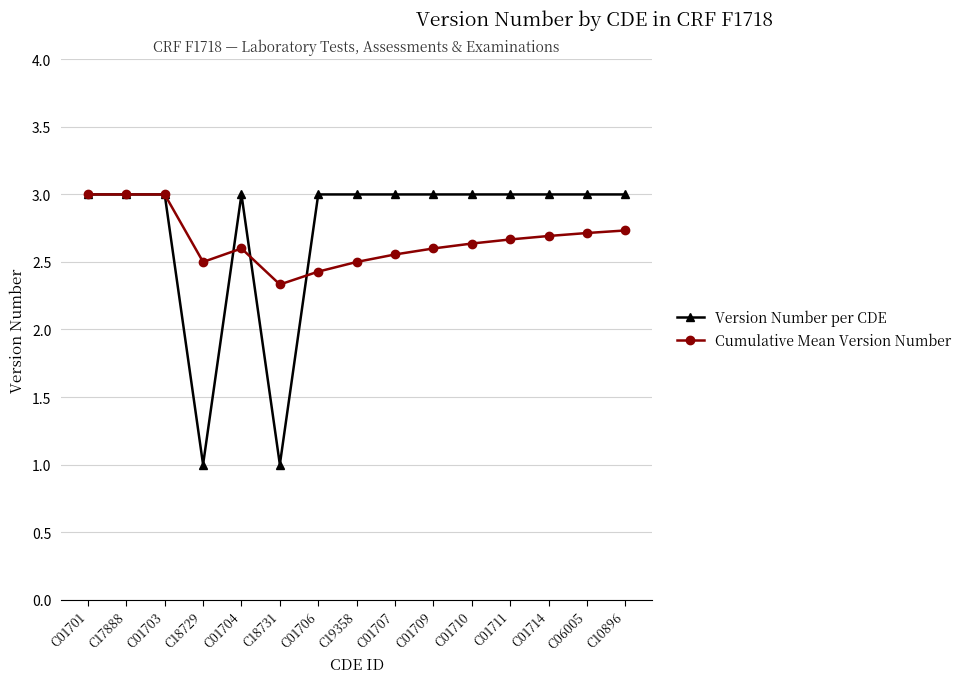

What is the label of the 14th point from the left?

C06005